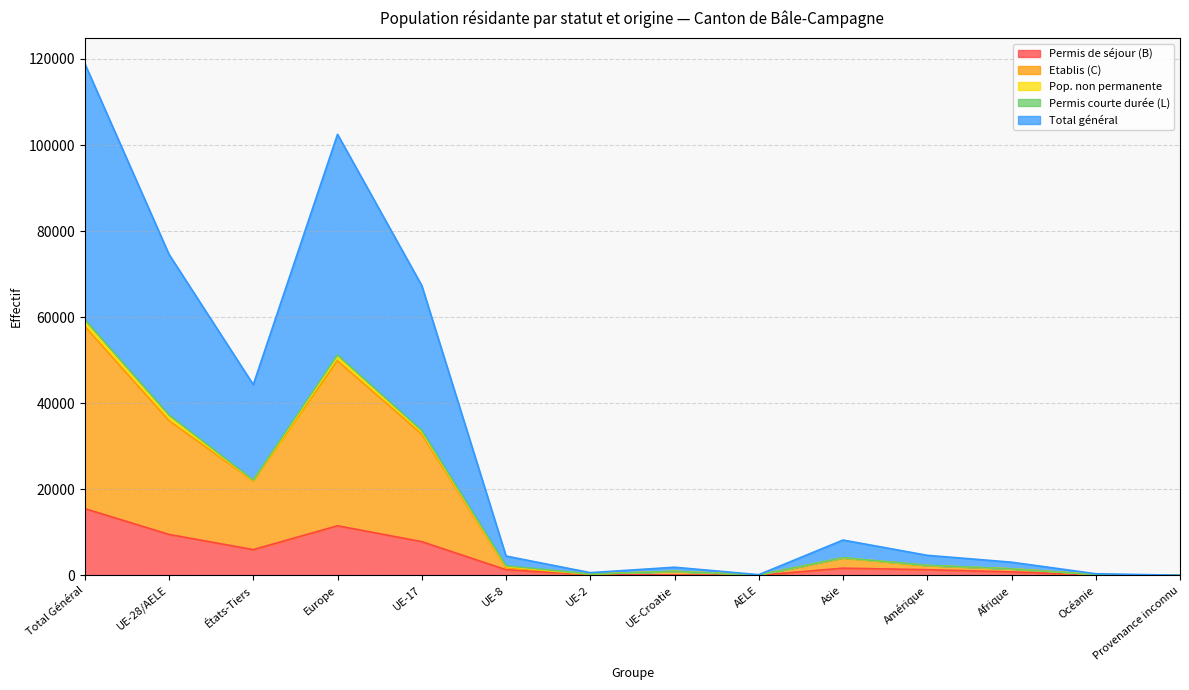

Which series has the largest range (max minus min)?

Total général